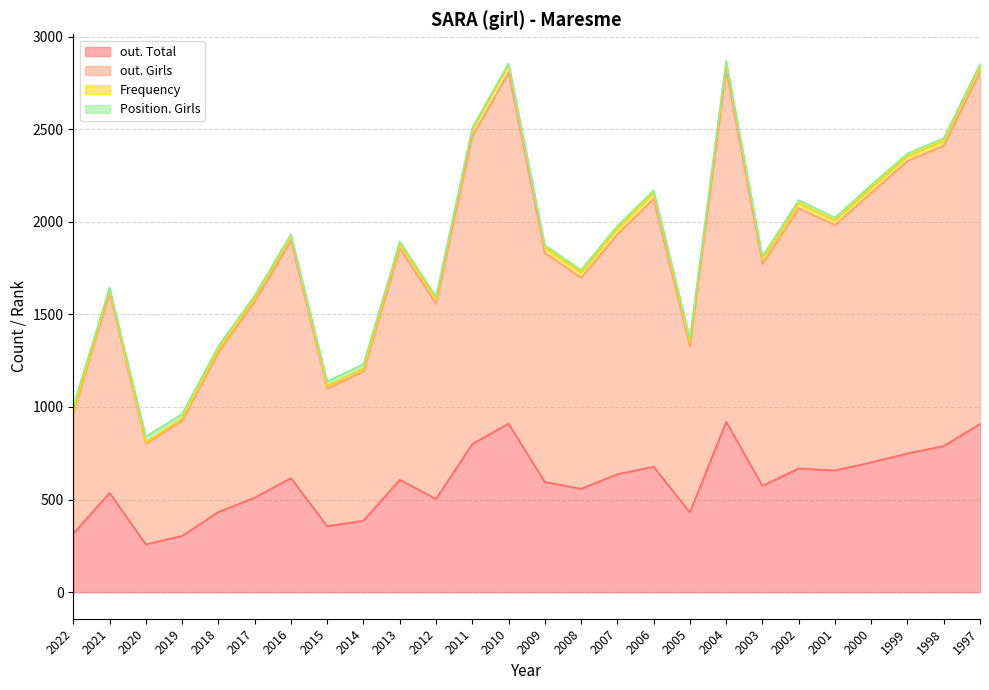

The value of out. Total at 2012 is 305. True or false?

False